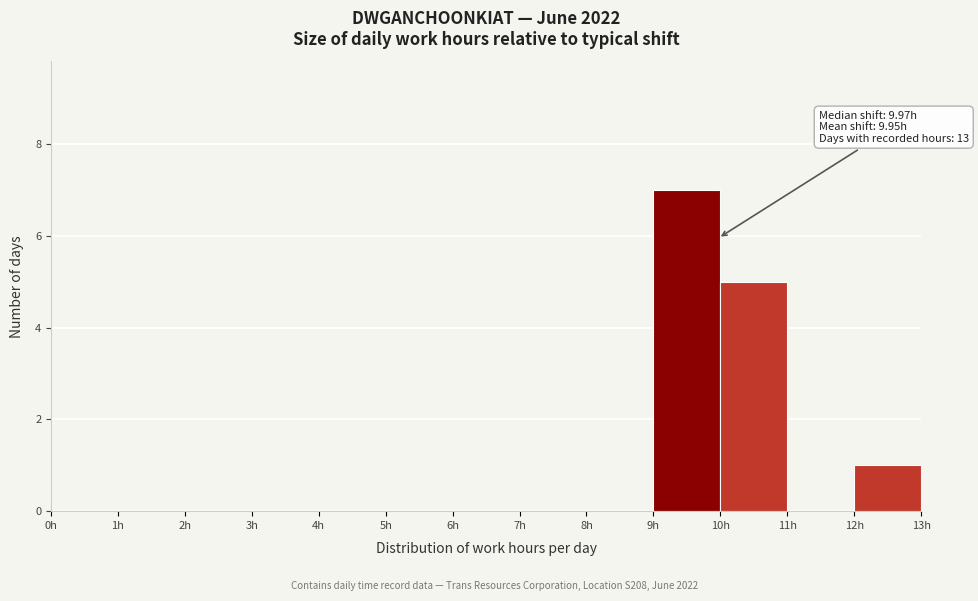

Which range on the x-axis has the tallest bar?

9 to 10